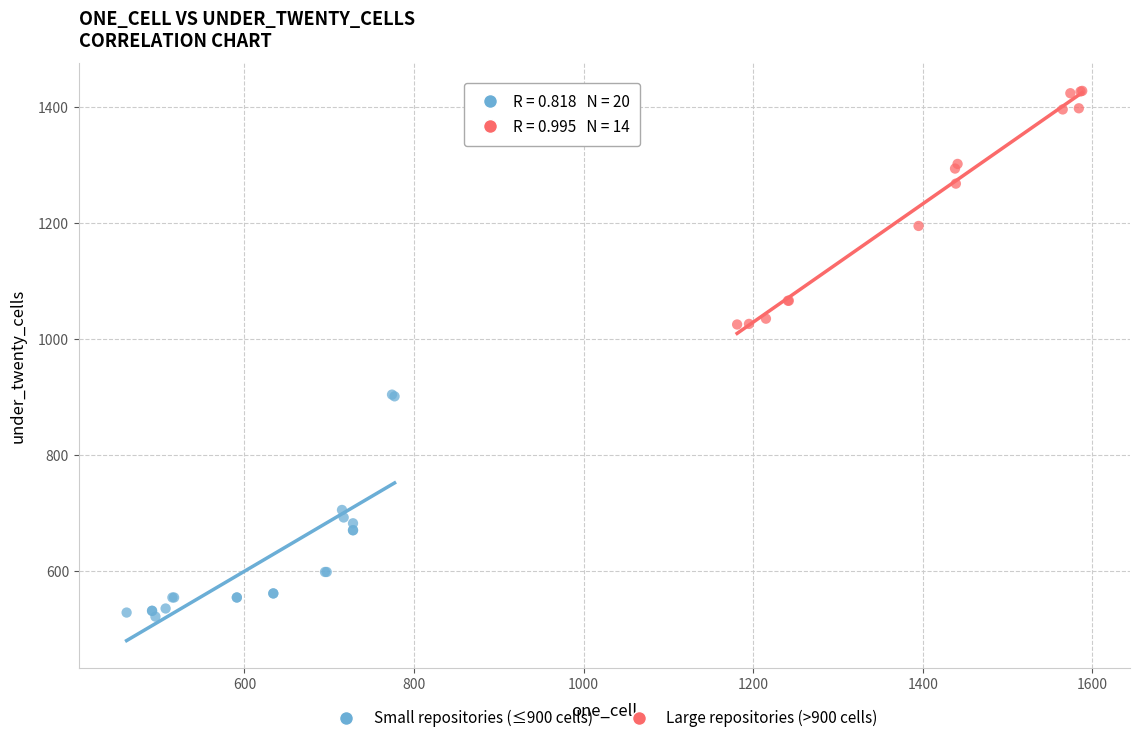

Which series reaches the maximum Y coordinate?

Large repositories (>900 cells)